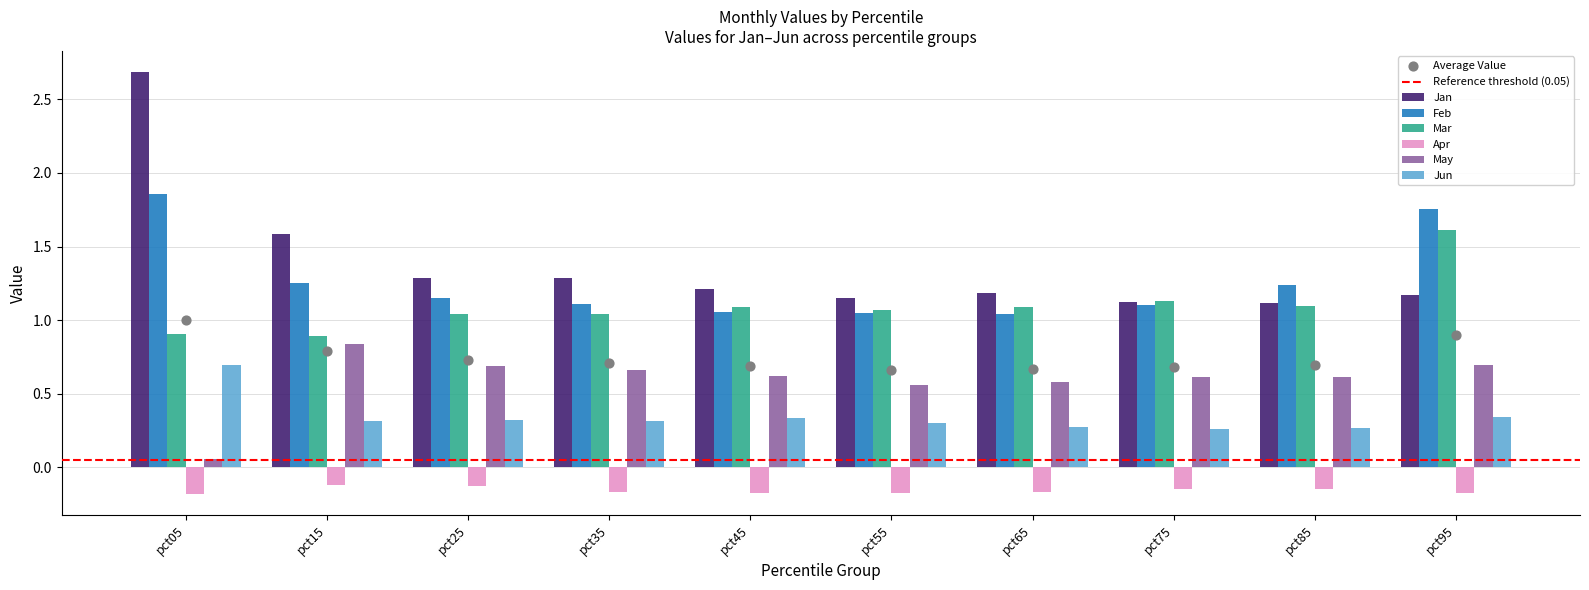

Which series has the largest total across all categories?

Jan